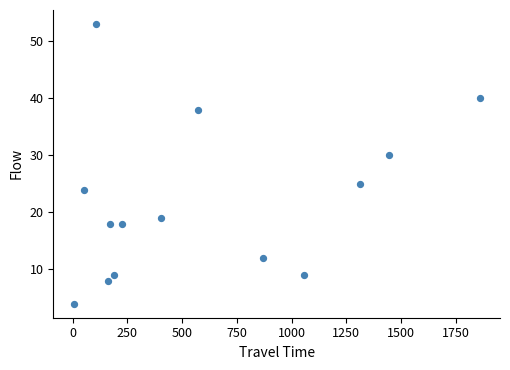

What Y value in the scatter plot is closest to 28?

30